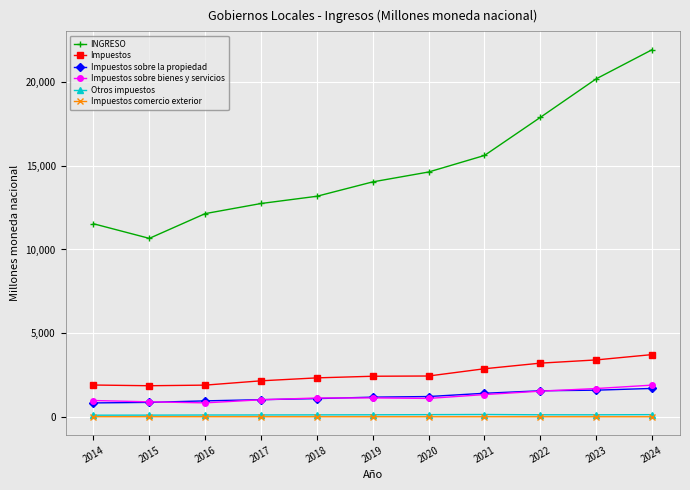

The value of Impuestos comercio exterior at 2018 is 1.1. True or false?

True